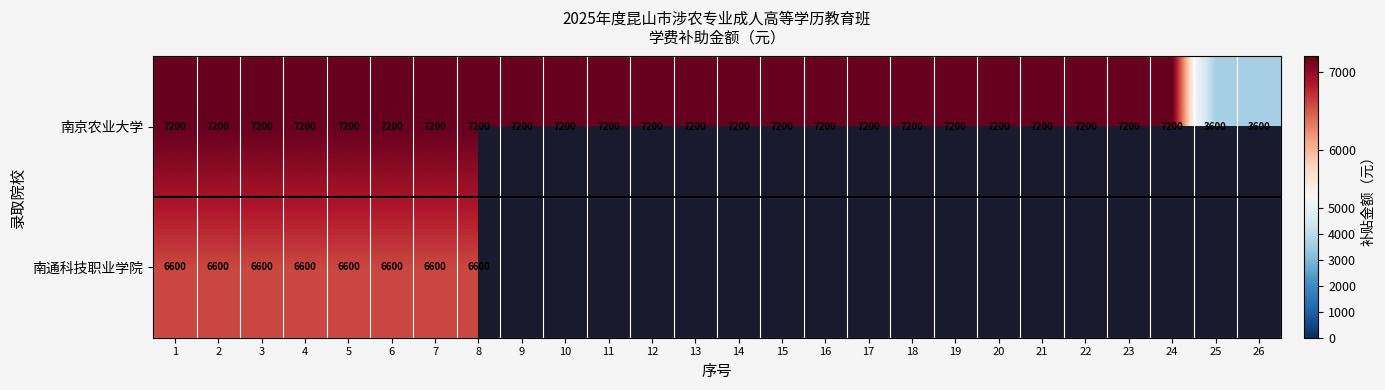

Is it true that 南京农业大学 equals 2074 at 10?

False